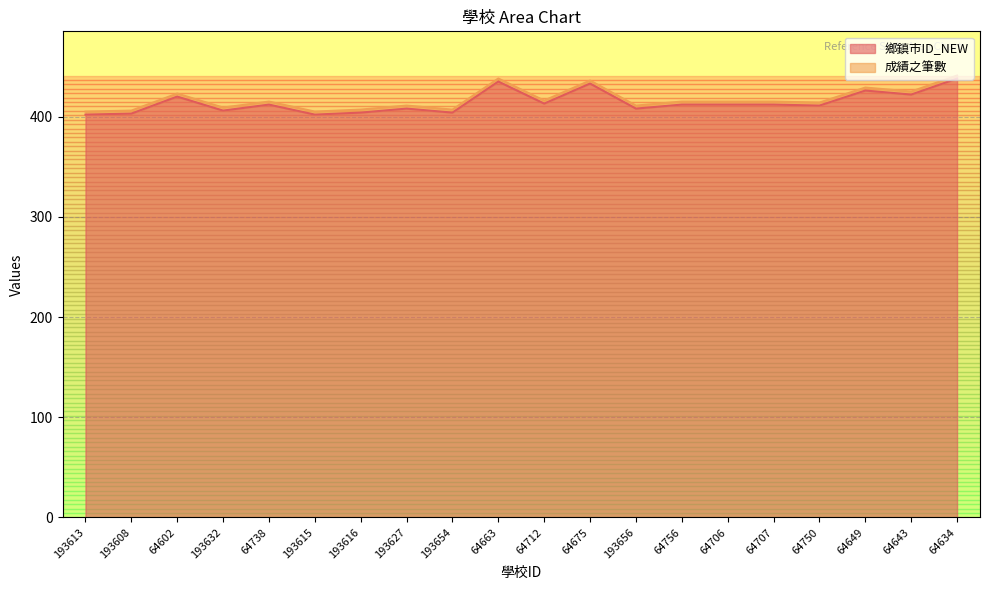

What is the label of the 12th point from the left?

64675